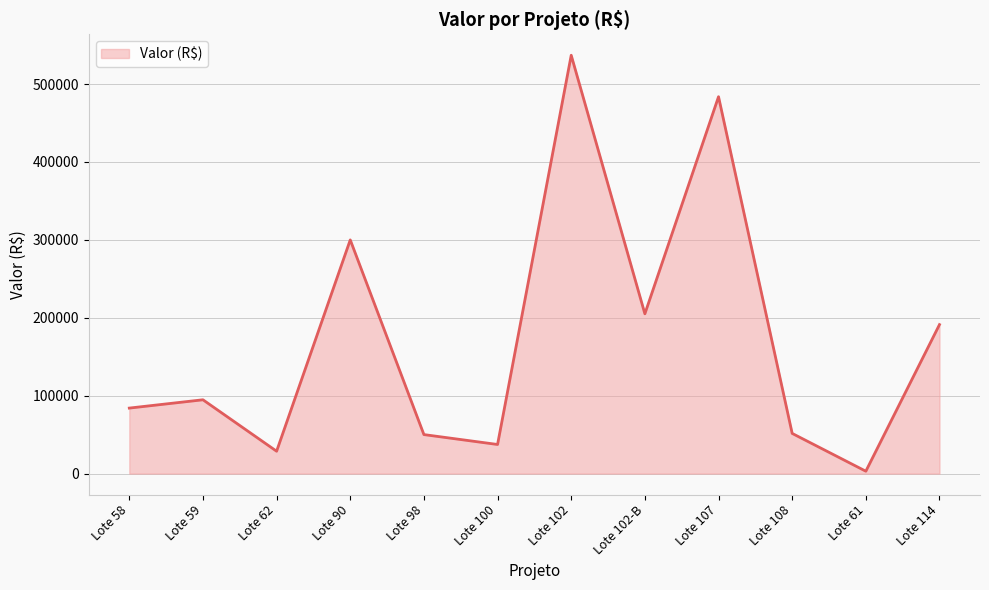

Count the number of categories in the chart.

12